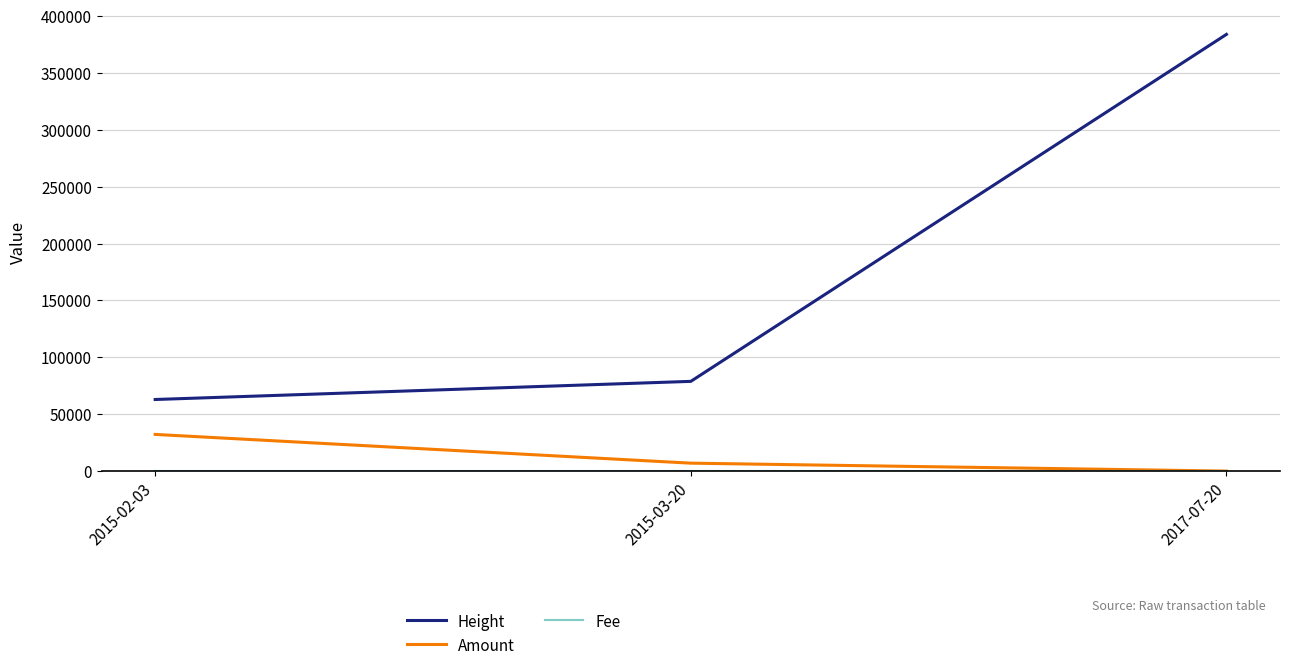

What is the total value across all series at 2017-07-20?

383843